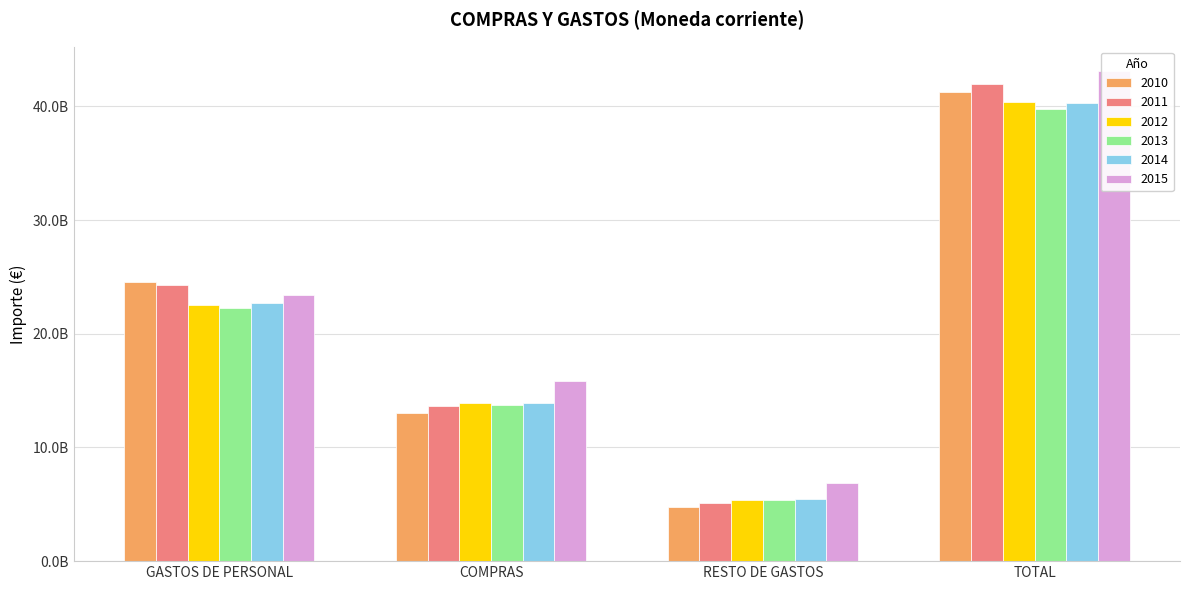

Which category has the highest value in the 2014 series?

TOTAL